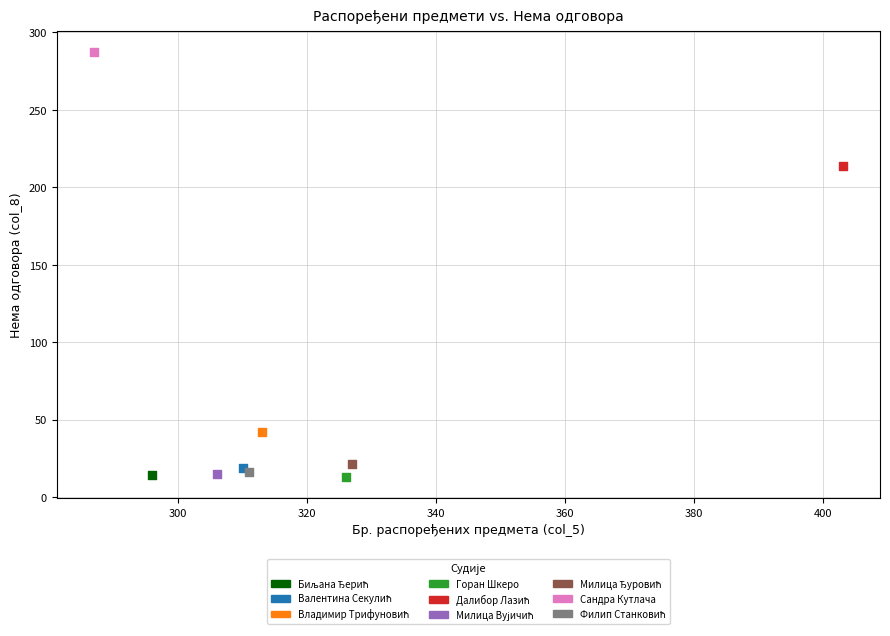

Which series contains the highest Y value?

Сандра Кутлача